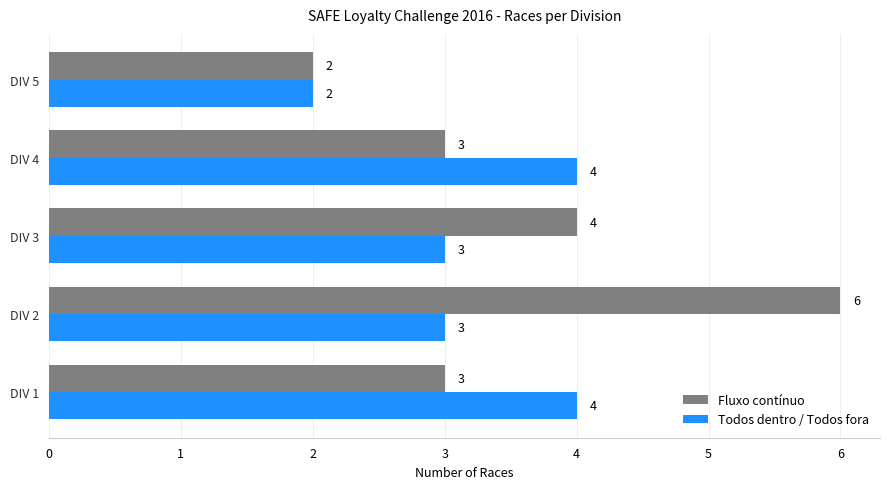

What is the average value of the Fluxo contínuo series?

4